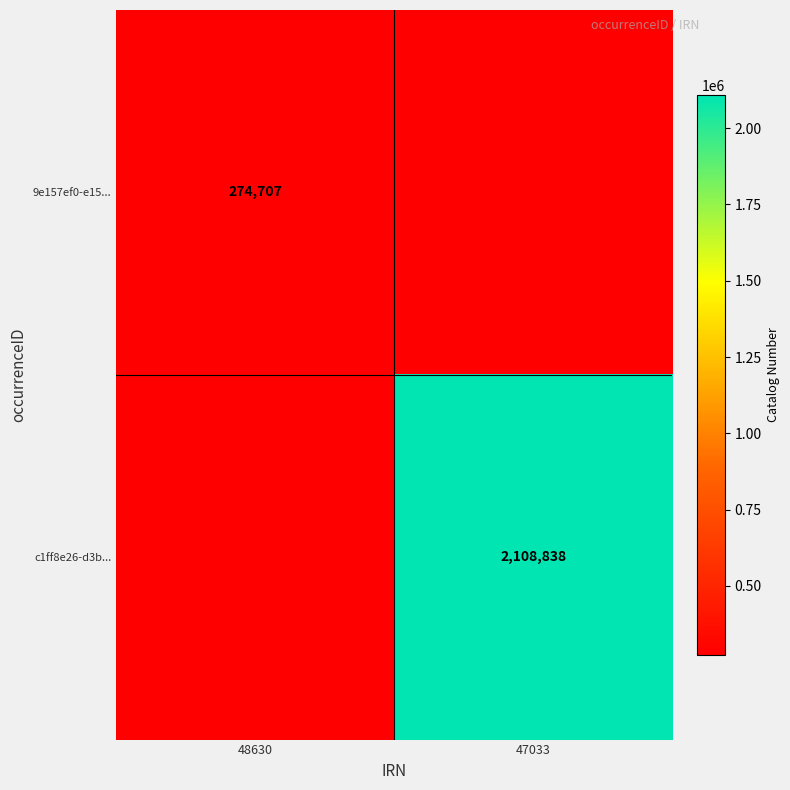

At which category does the chart reach its peak across all series?

47033